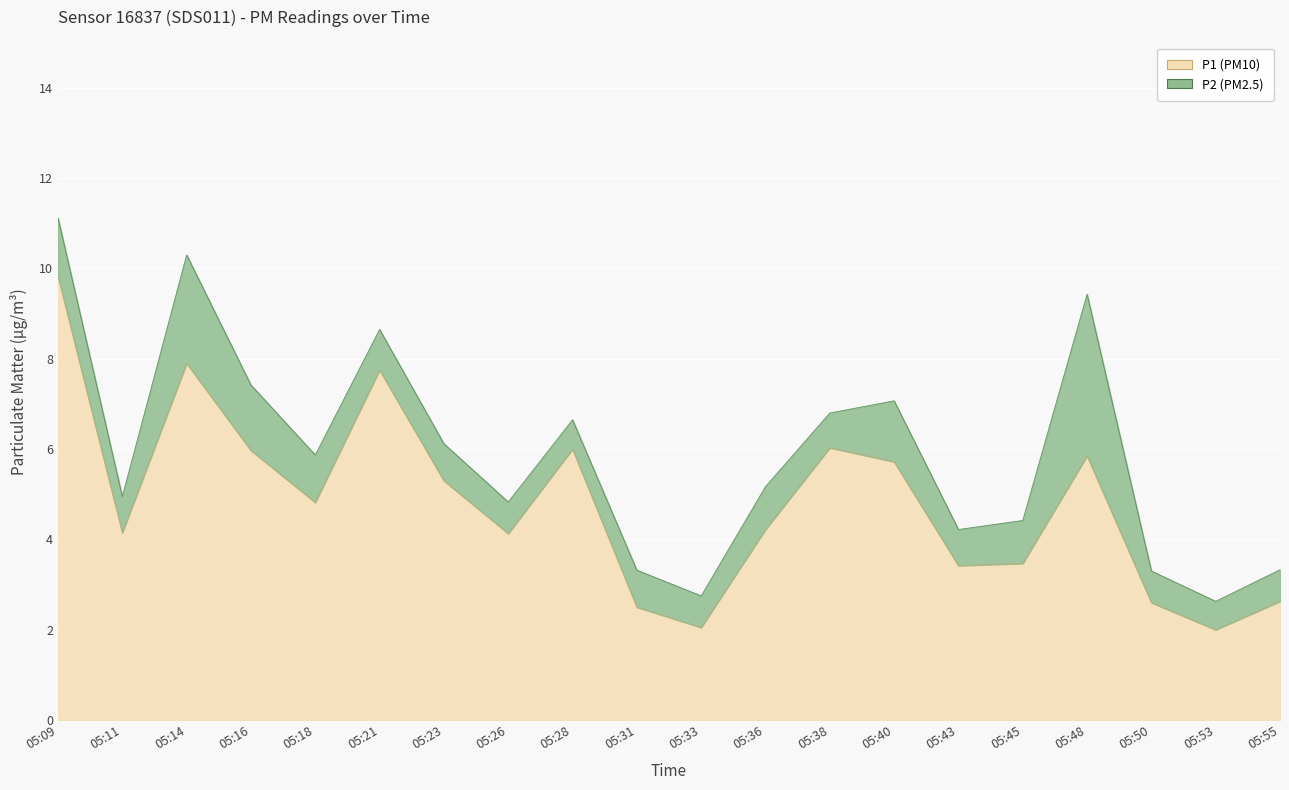

Is it true that the value at 05:36 is 1.3?

False